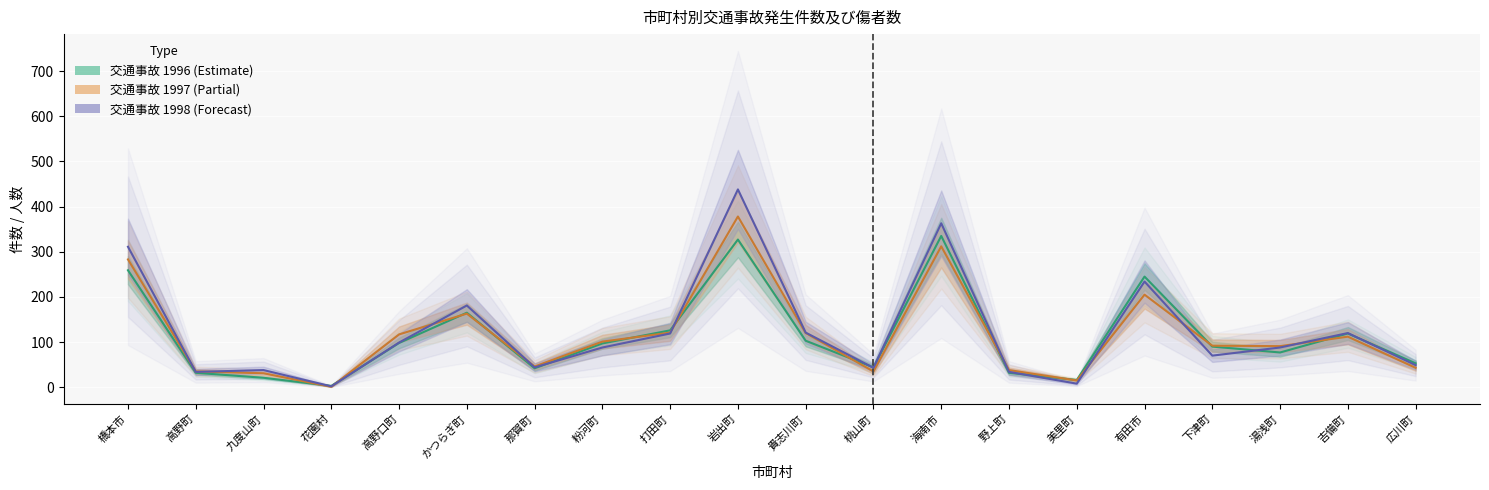

At which category does 交通事故発生件数 1997 reach its first local peak?

かつらぎ町